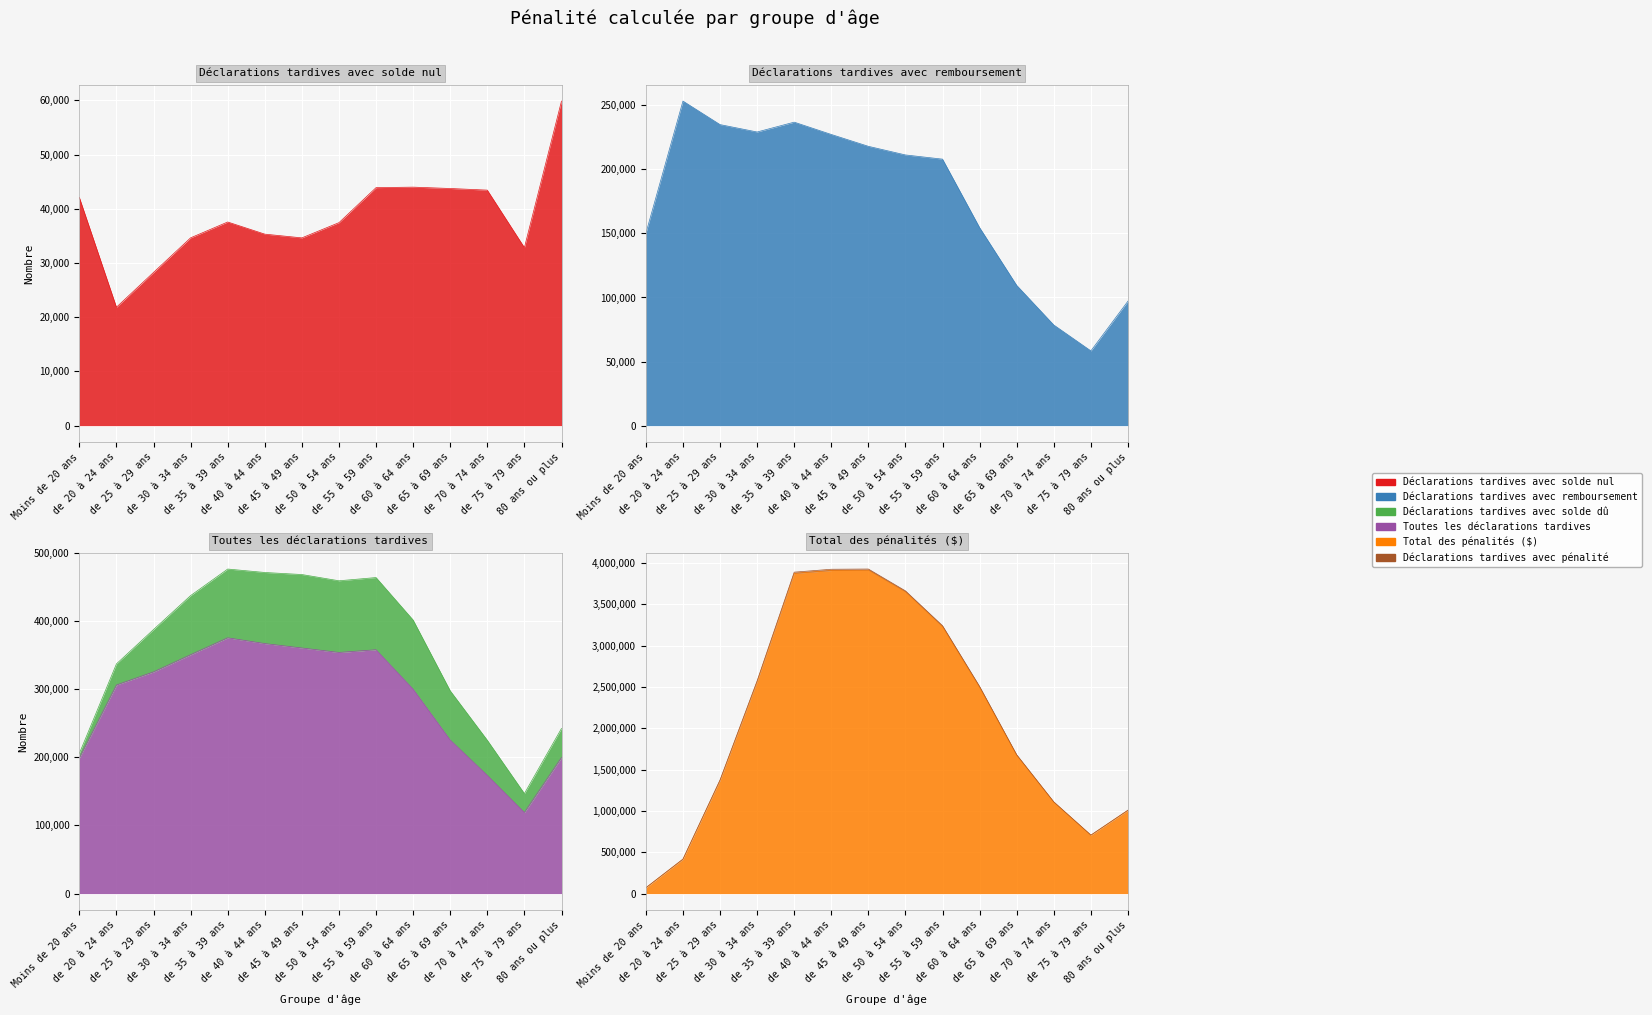

True or false: Toutes les déclarations tardives has more than 2 points higher than both neighbors.

False